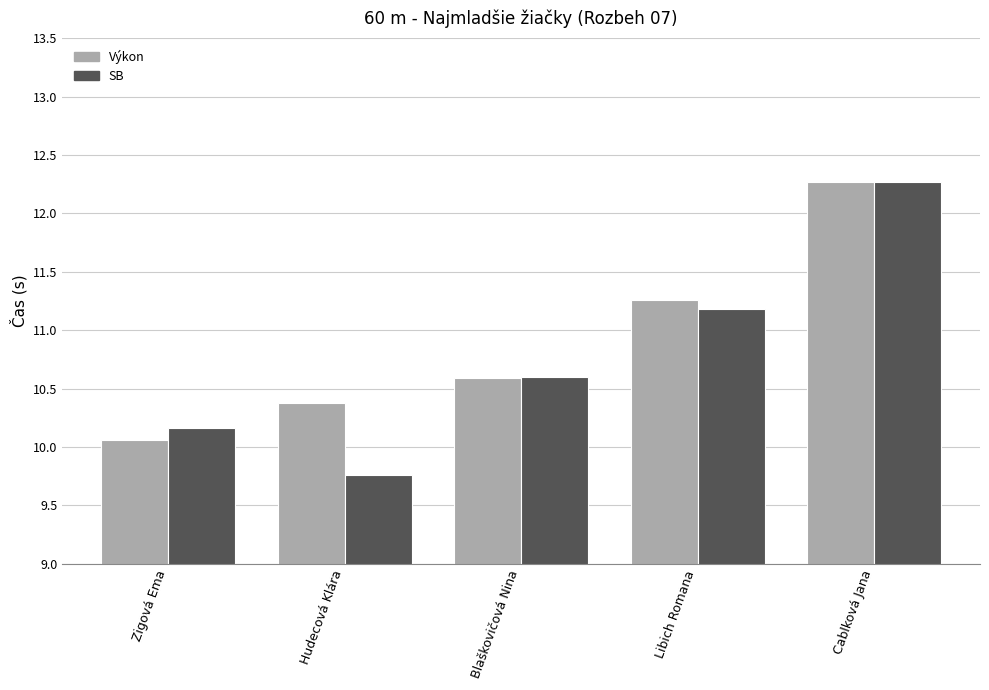

Which series has the largest total across all categories?

Výkon